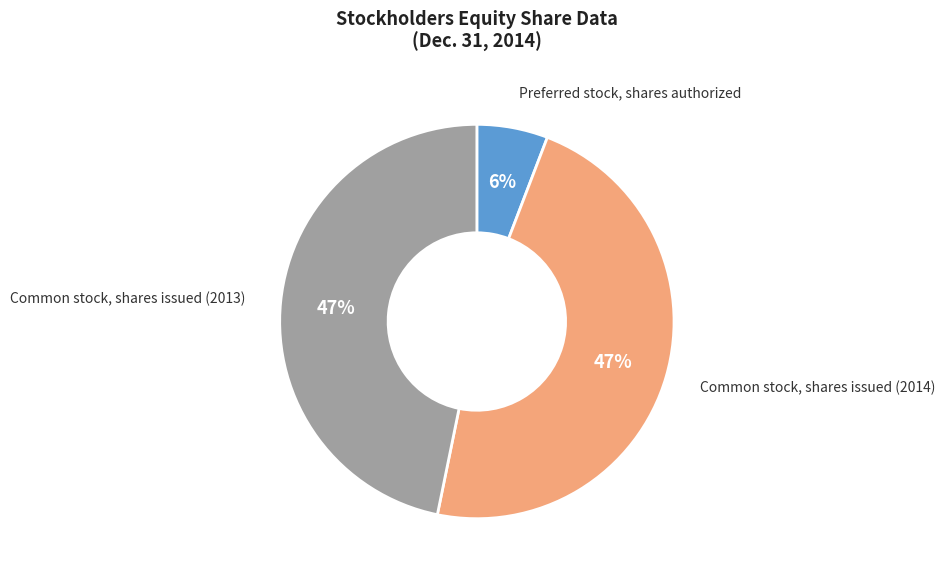

To the nearest percent, what is the average slice percentage?

33%